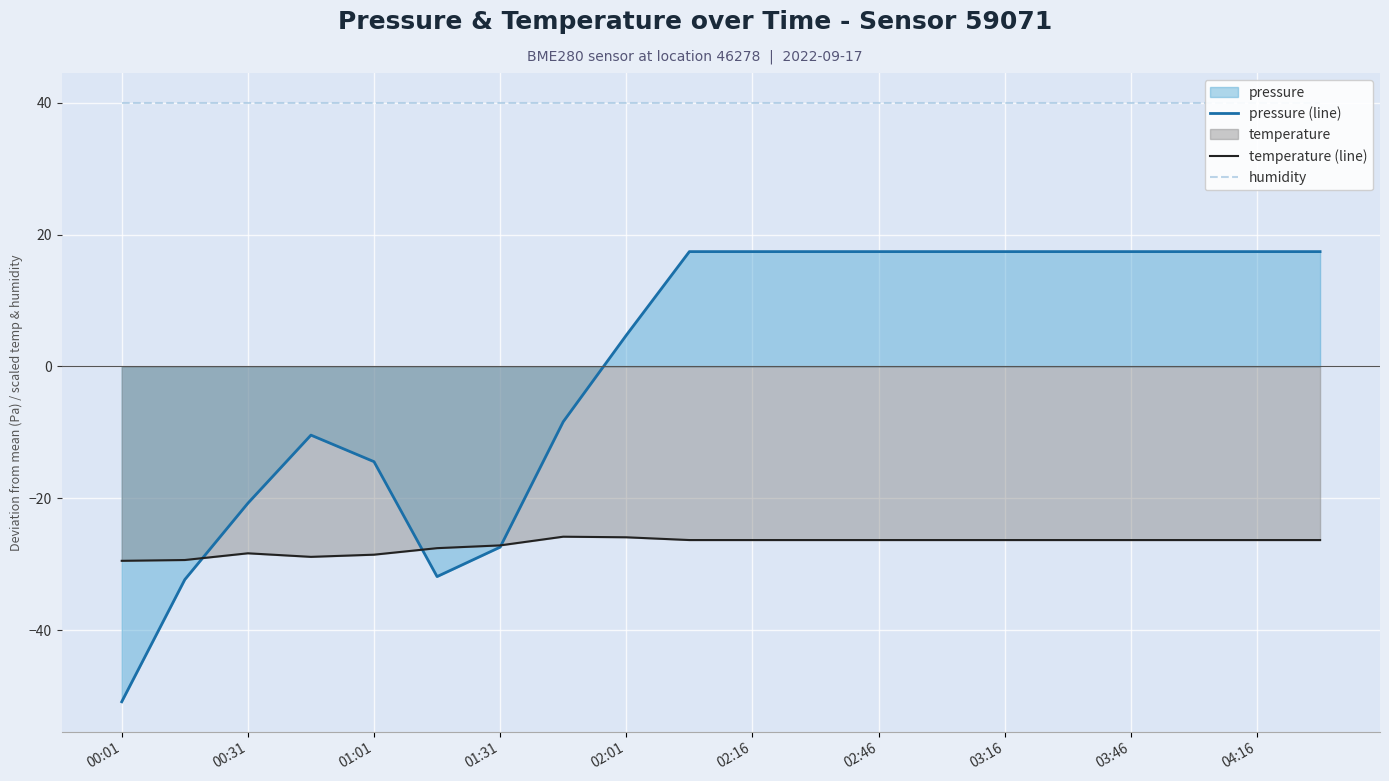

What is the total value across all series at 11?

31.1